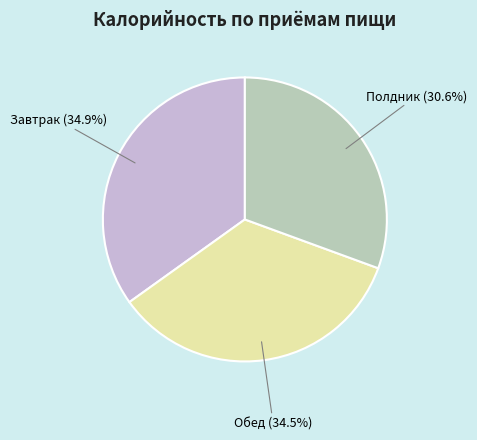

To the nearest percent, what is the difference between the largest and smallest slice percentages?

4%